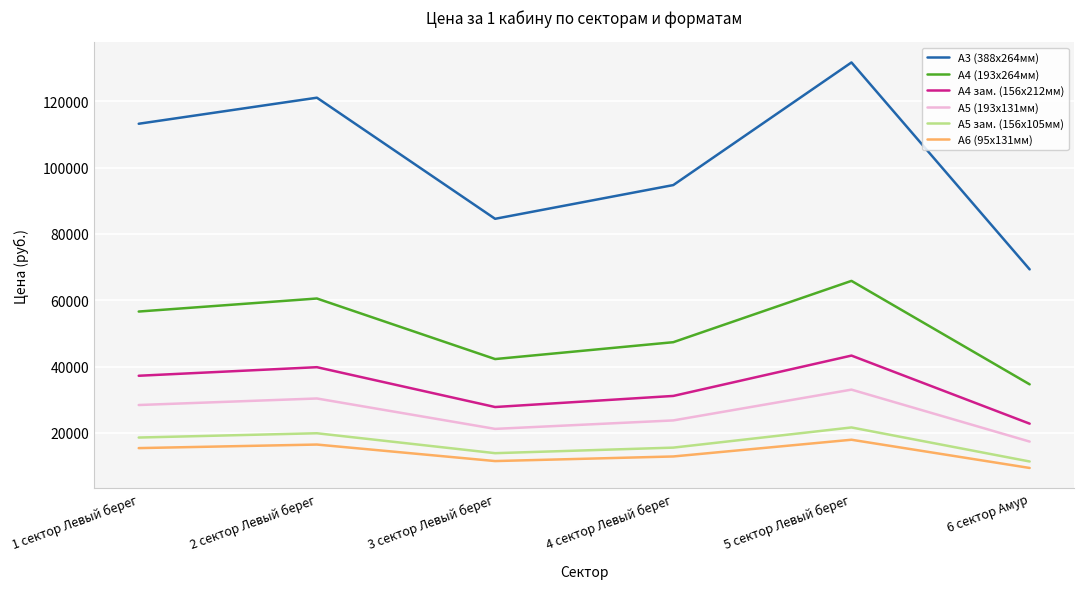

What is the average value of the А5 (193х131мм) series?

25713